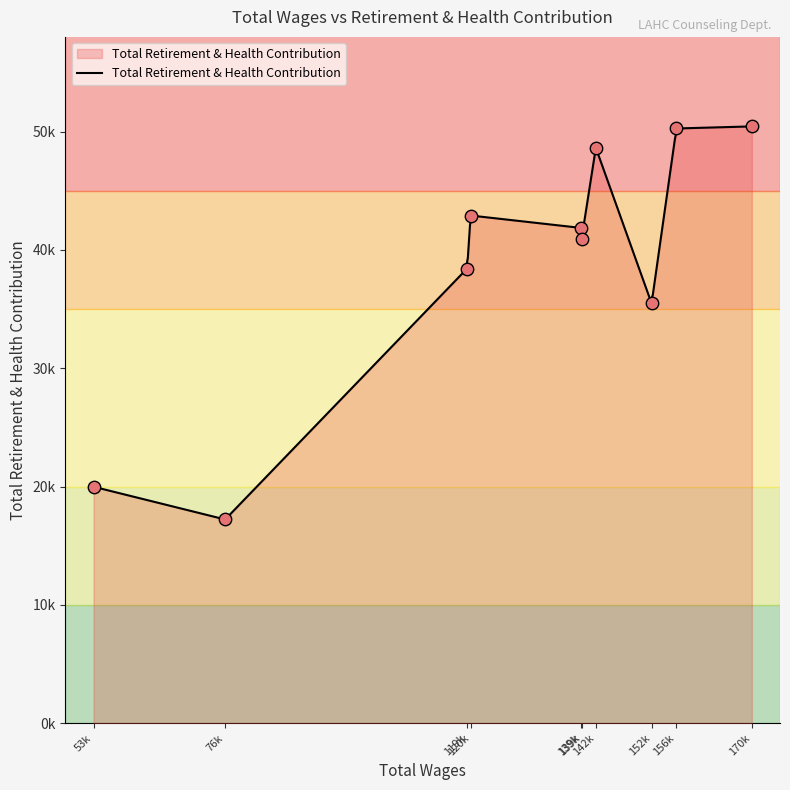

Approximately how many times larger is the value at 156630.0 compared to 119468.0?

1.3